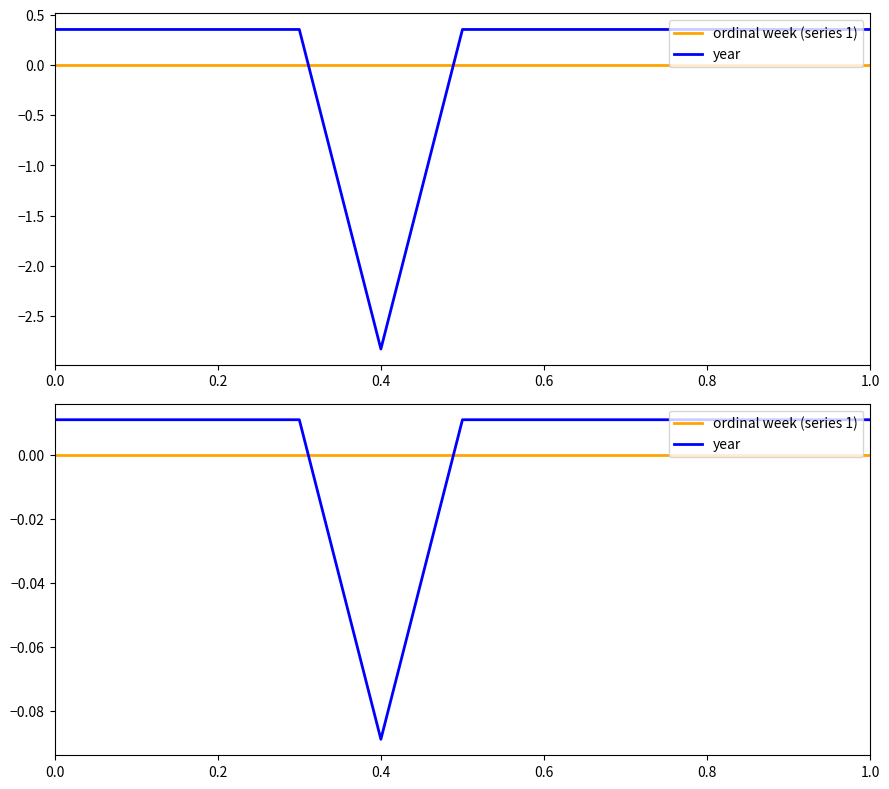

Reading left to right, extract all data points from this chart.

ordinal week (series 1): 0.0	0.0	0.0	0.0	0.0	0.0	0.0	0.0	0.0
year: 0.0	0.0	0.0	-0.1	0.0	0.0	0.0	0.0	0.0